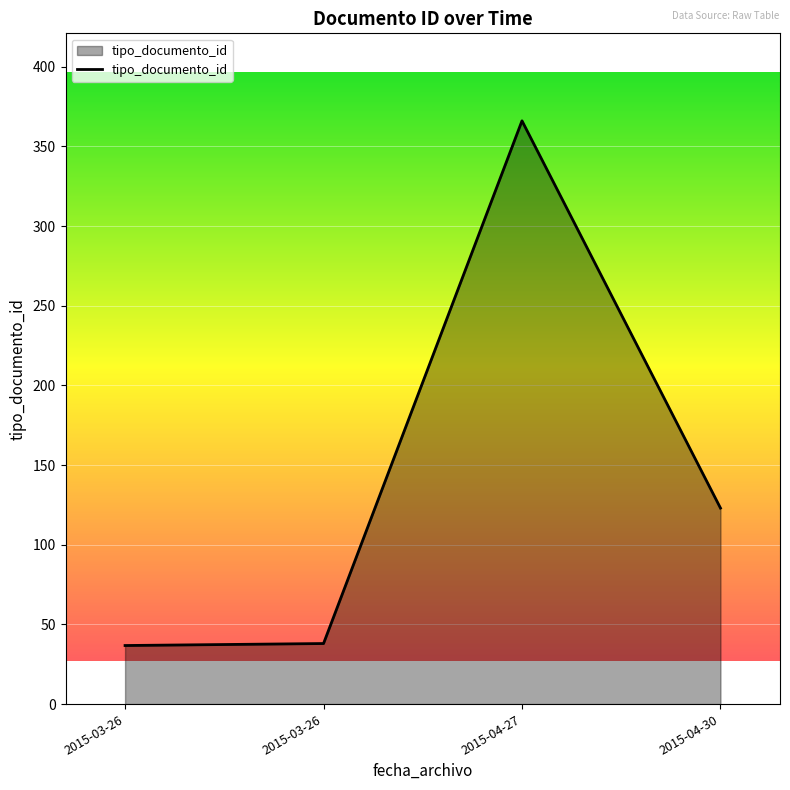

Which has a higher value, 2015-03-26 or 2015-04-27?

2015-04-27